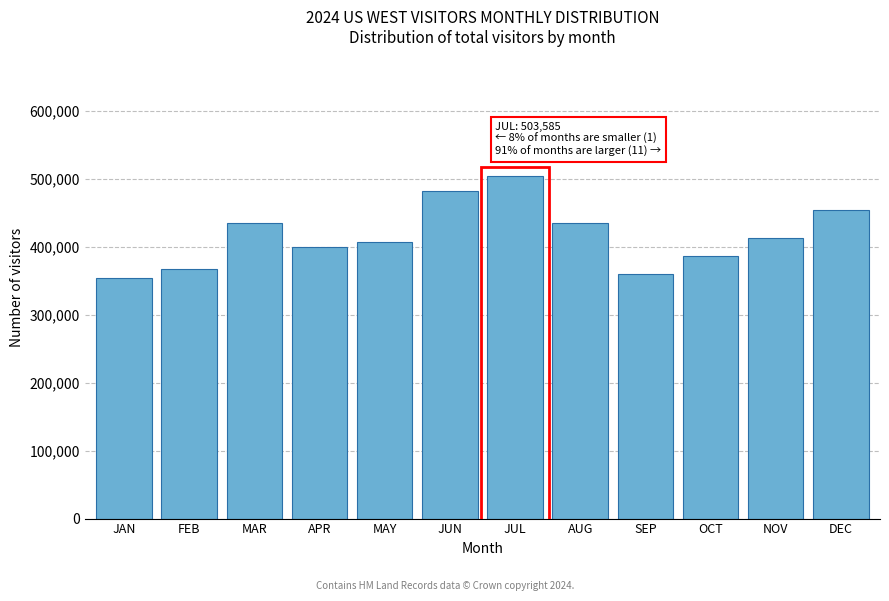

What value does the data have at FEB?

367787.1